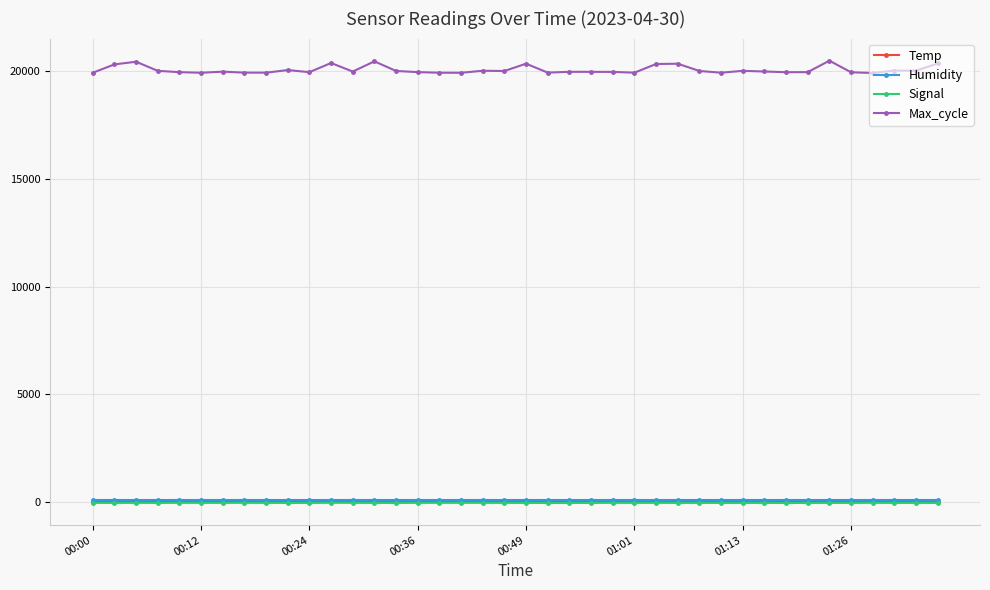

True or false: Temp and Humidity cross at least once.

False